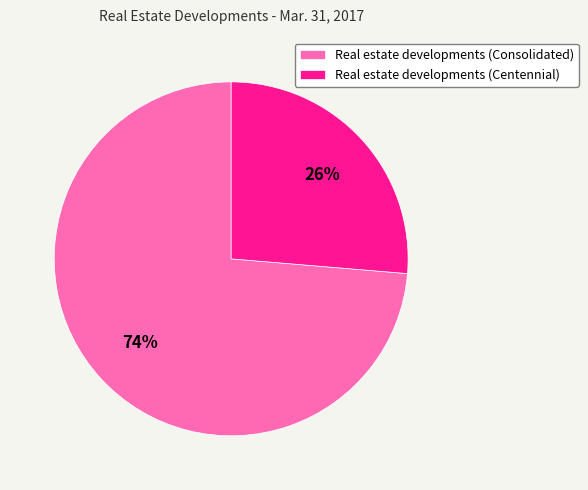

Combined, do Real estate developments (Centennial) and Real estate developments (Consolidated) account for over 50%?

Yes